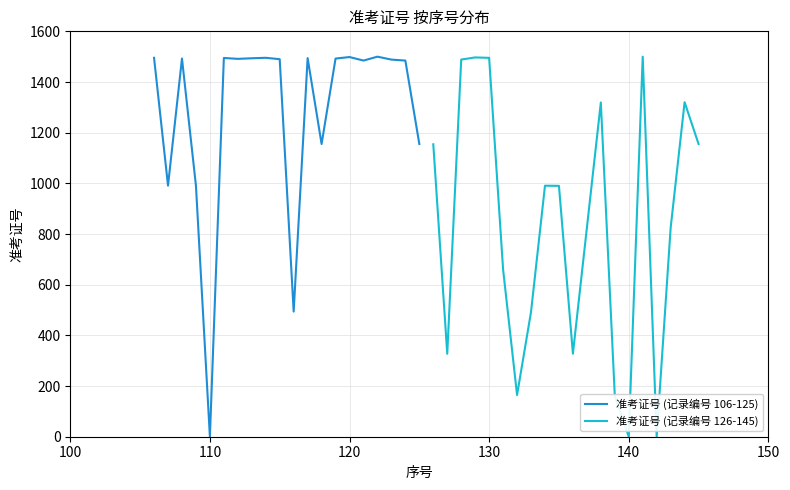

What is the highest value of the 准考证号 (记录编号 106-125) series?

1500.0